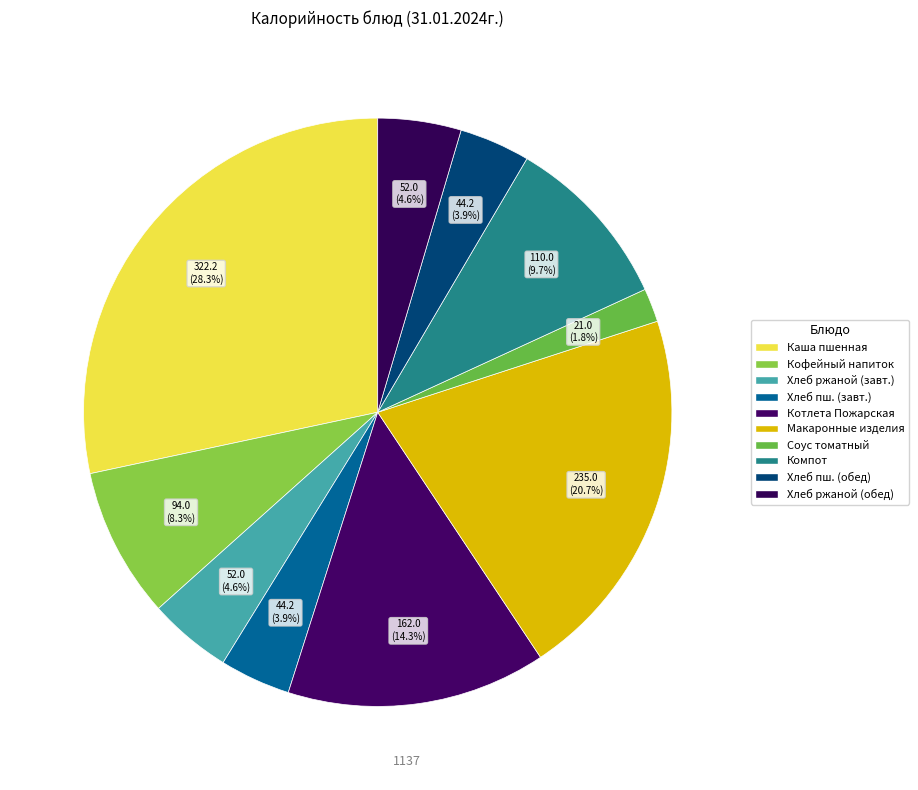

How many slices are in this pie chart?

10